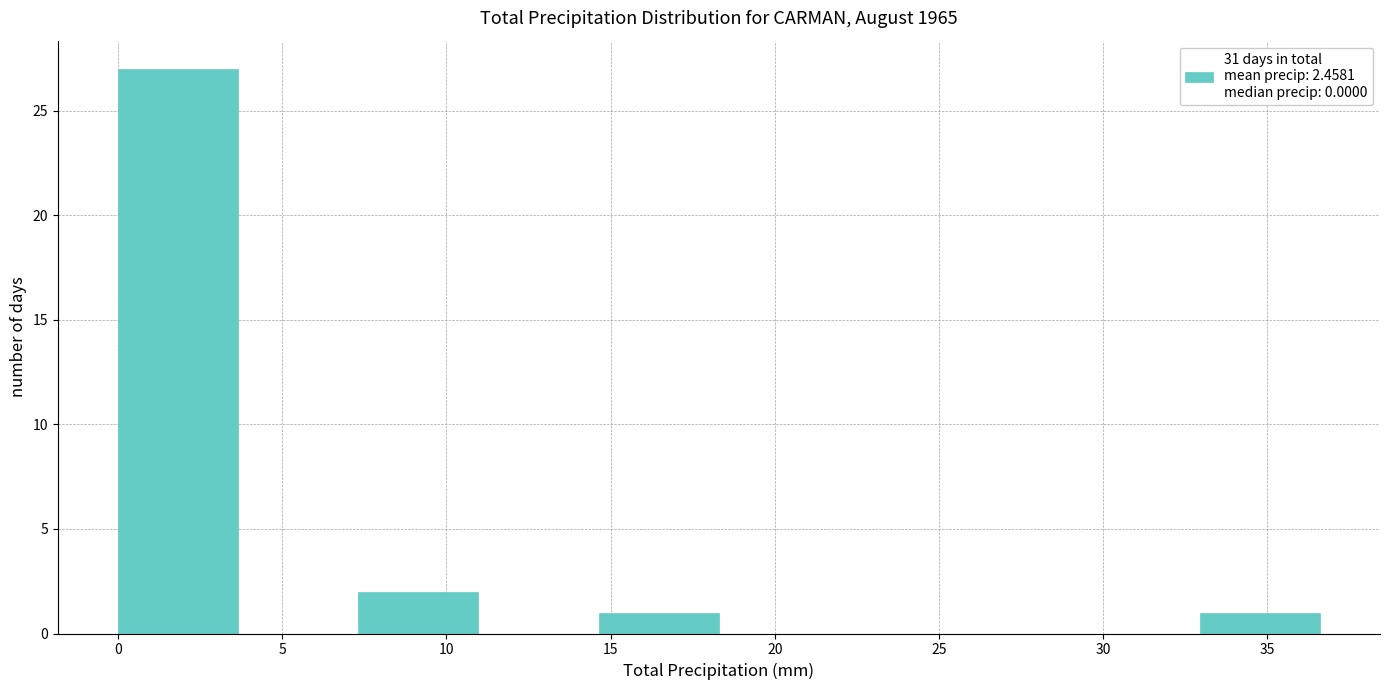

Reading left to right, transcribe this chart: for each bar, give the range it covers on the x-axis and its height. Neither the bar edges nor the heights are printed on the chart, so give them approximately, as read against the axes.

0.0 to 3.5: 27
3.5 to 7.5: 0
7.5 to 11.0: 2
11.0 to 14.5: 0
14.5 to 18.5: 1
18.5 to 22.0: 0
22.0 to 25.5: 0
25.5 to 29.5: 0
29.5 to 33.0: 0
33.0 to 36.5: 1